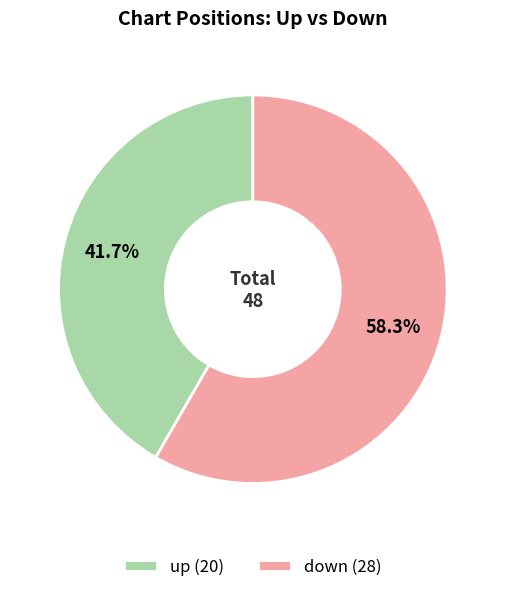

True or false: down accounts for 51% of the total.

False